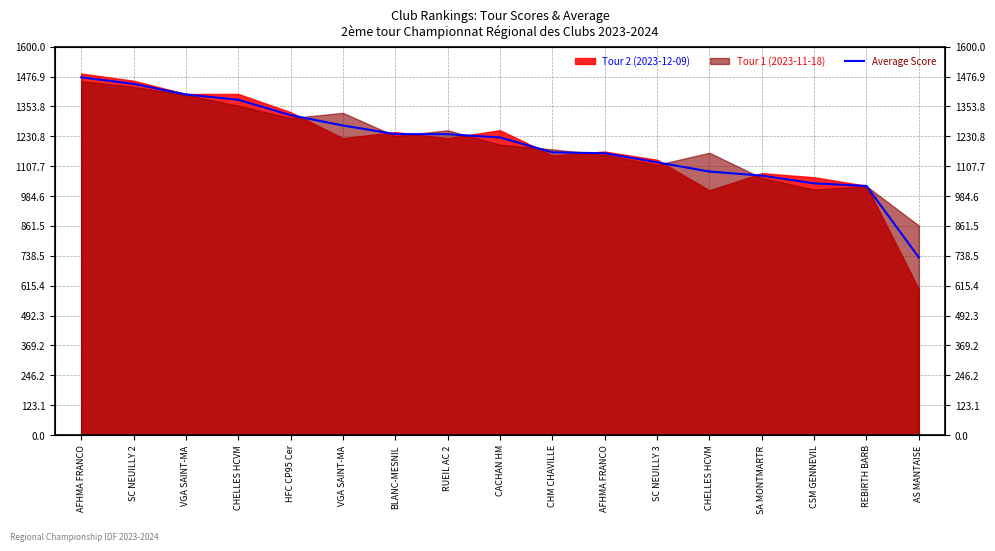

What is the average value?

1200.3